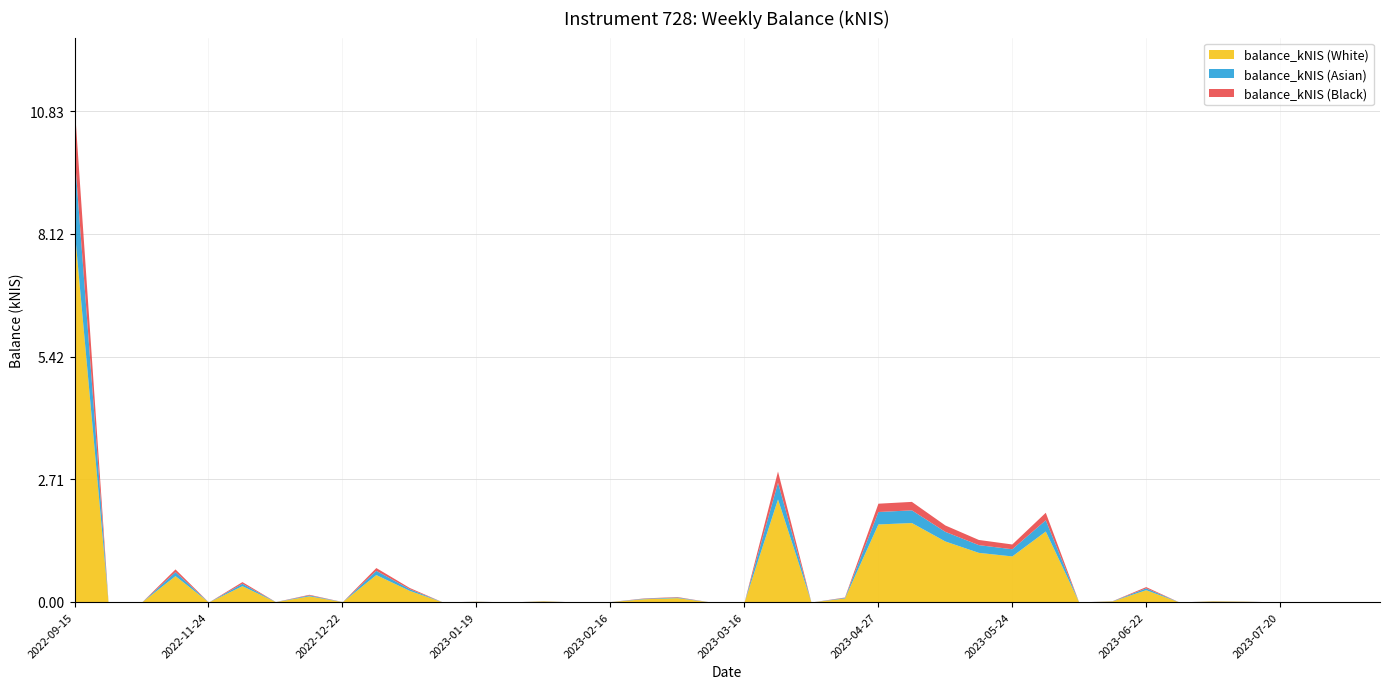

Rank the categories by value from lowest to highest.

2022-09-22, 2022-11-10, 2022-11-24, 2023-01-12, 2023-01-26, 2023-02-09, 2023-03-09, 2023-03-16, 2023-04-04, 2023-06-08, 2023-06-29, 2023-07-20, 2023-07-26, 2023-08-10, 2022-12-08, 2022-12-22, 2023-02-16, 2023-08-03, 2023-01-19, 2023-07-13, 2023-02-02, 2023-06-15, 2023-07-06, 2023-02-23, 2023-04-20, 2023-03-02, 2022-12-15, 2023-01-05, 2023-06-22, 2022-12-01, 2022-11-17, 2022-12-29, 2023-05-24, 2023-05-18, 2023-05-11, 2023-06-01, 2023-04-27, 2023-05-04, 2023-03-30, 2022-09-15